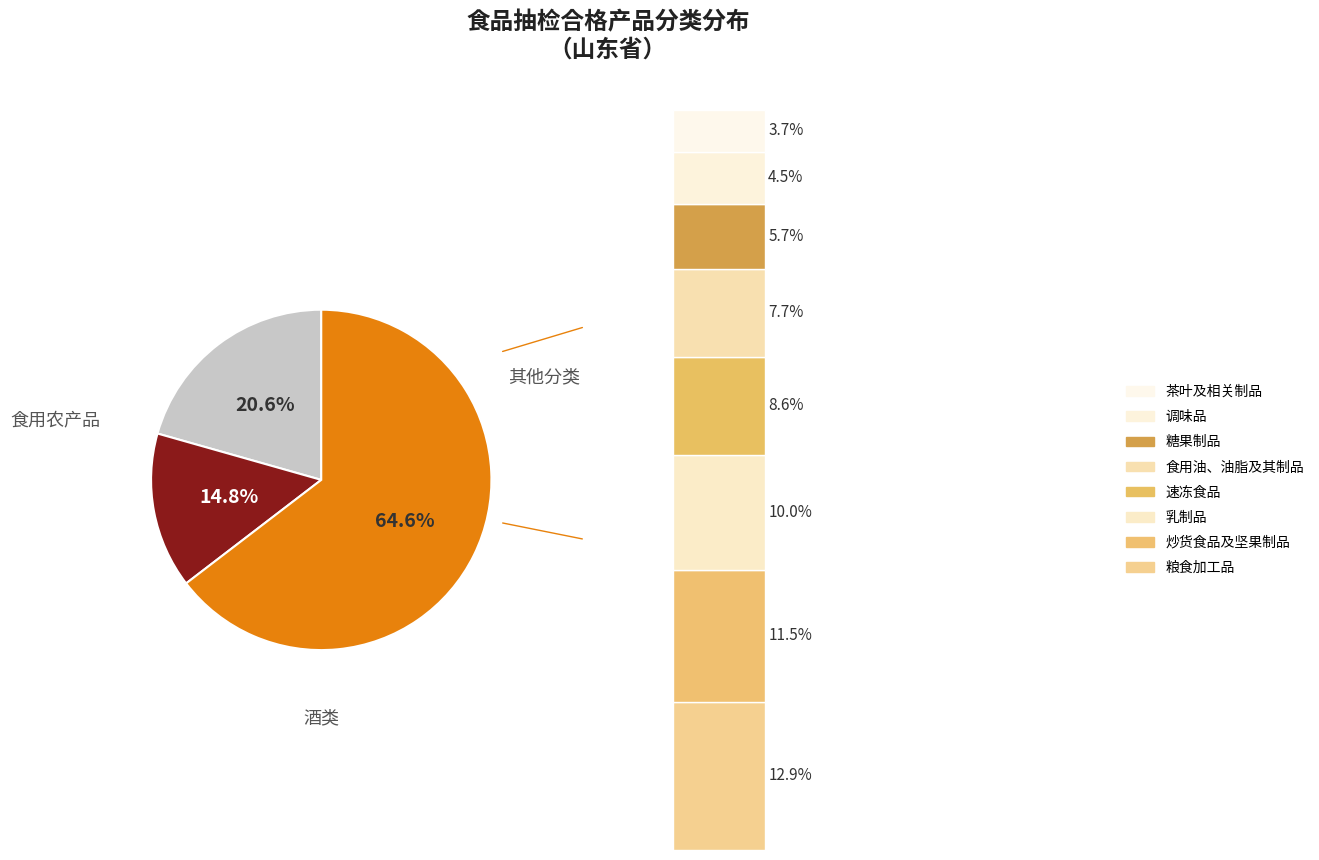

What percentage is NOT represented by 茶叶及相关制品?

96.3%